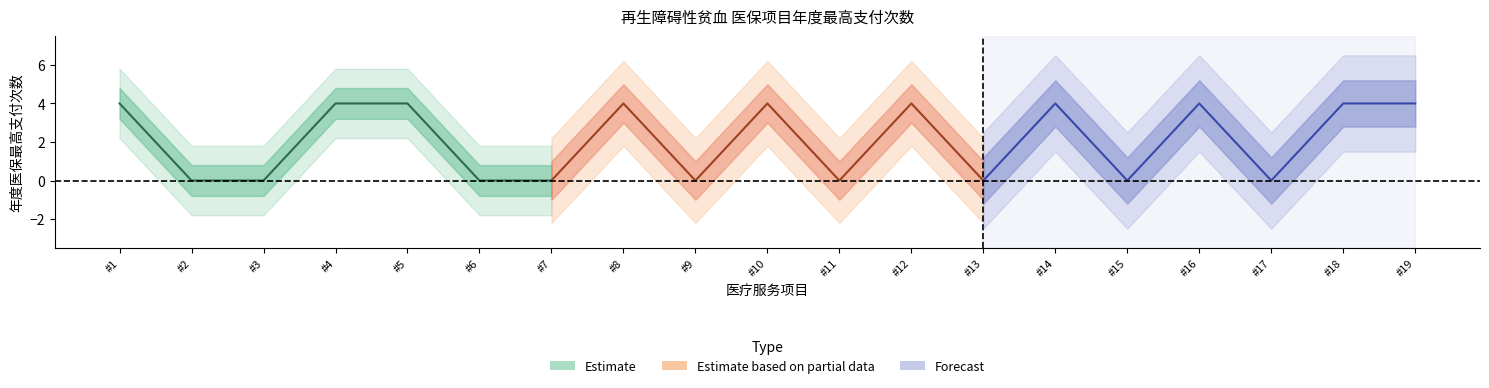

How many points are lower than both their immediate neighbors (excluding endpoints)?

5